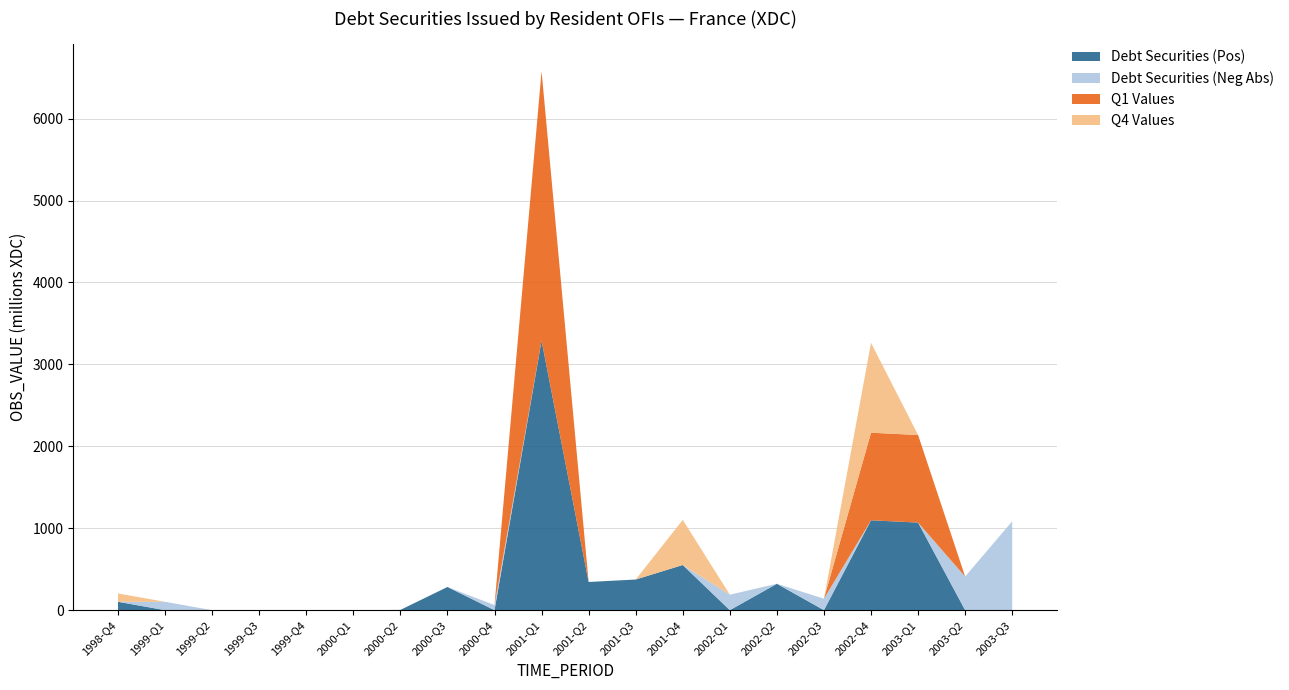

Reading right to left, extract all data points from this chart.

Debt Securities (Pos): 0	0	1069	1097	0	322	0	551	374	344	3290	0	283	3	0	0	0	0	0	102
Debt Securities (Neg Abs): 1085	410	0	0	140	0	189	0	0	0	0	62	0	0	0	0	2	0	102	0
Q1 Values: 0	0	1069	1069	0	0	0	0	0	0	3290	0	0	0	0	0	0	0	0	0
Q4 Values: 0	0	0	1097	0	0	0	551	0	0	0	0	0	0	0	0	0	0	0	102